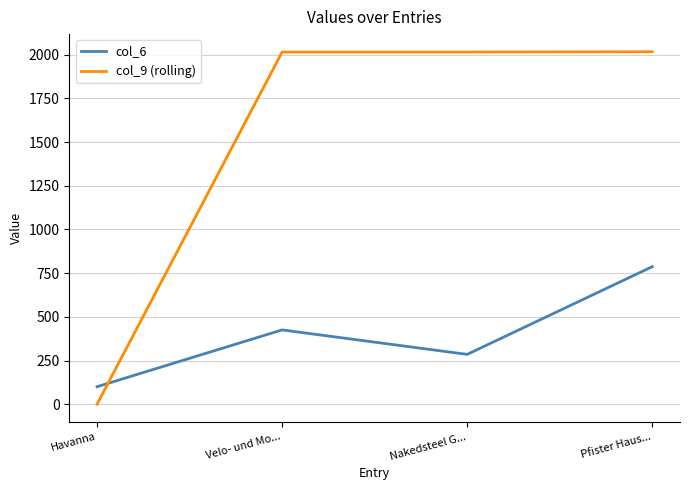

What is the difference between the maximum and minimum values in the col_9 (rolling) series?

2017